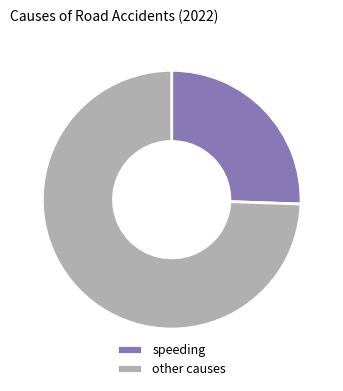

The other causes slice represents 69% of the pie. True or false?

False